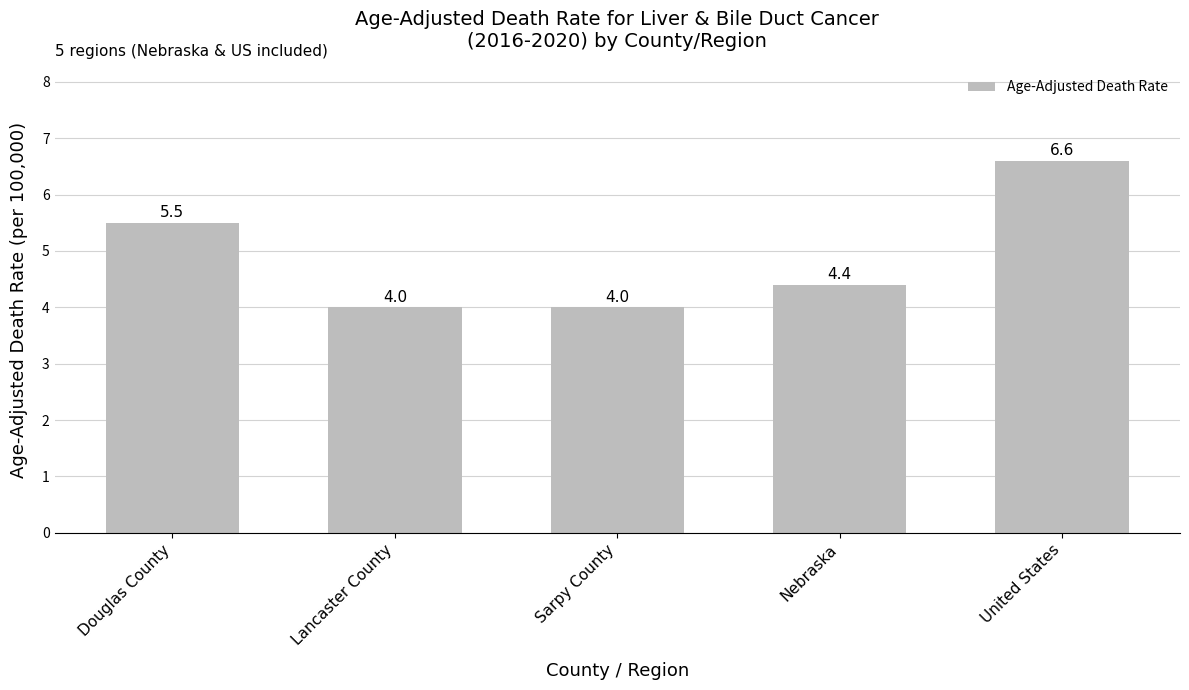

How many bars are there in total?

5